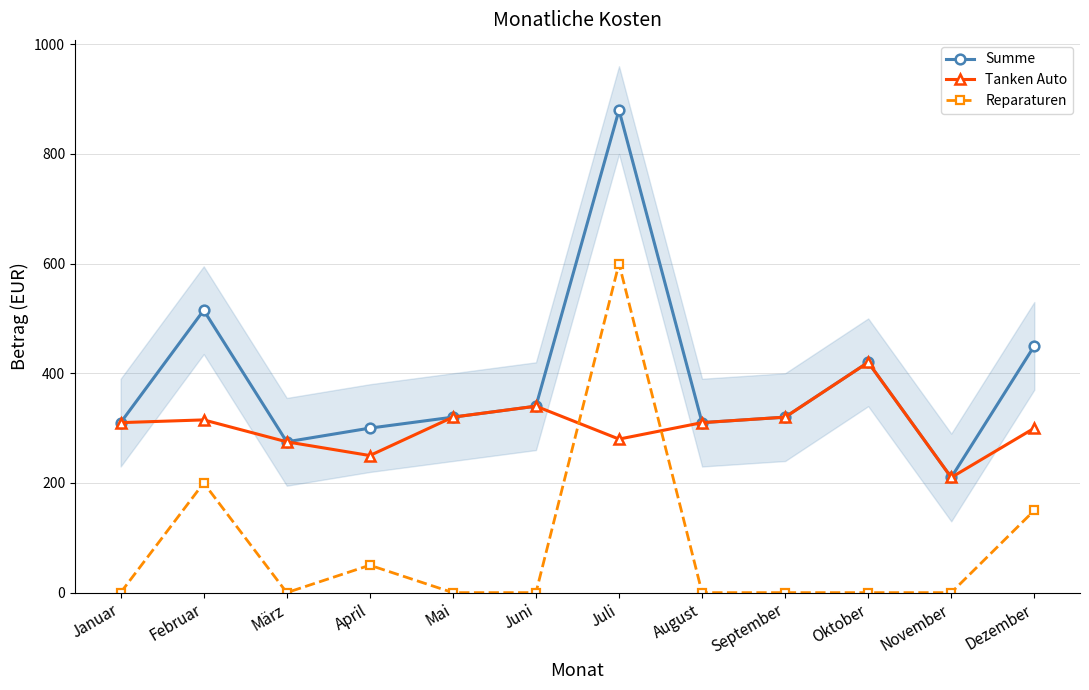

What are all the series names shown in the legend?

Summe, Tanken Auto, Reparaturen